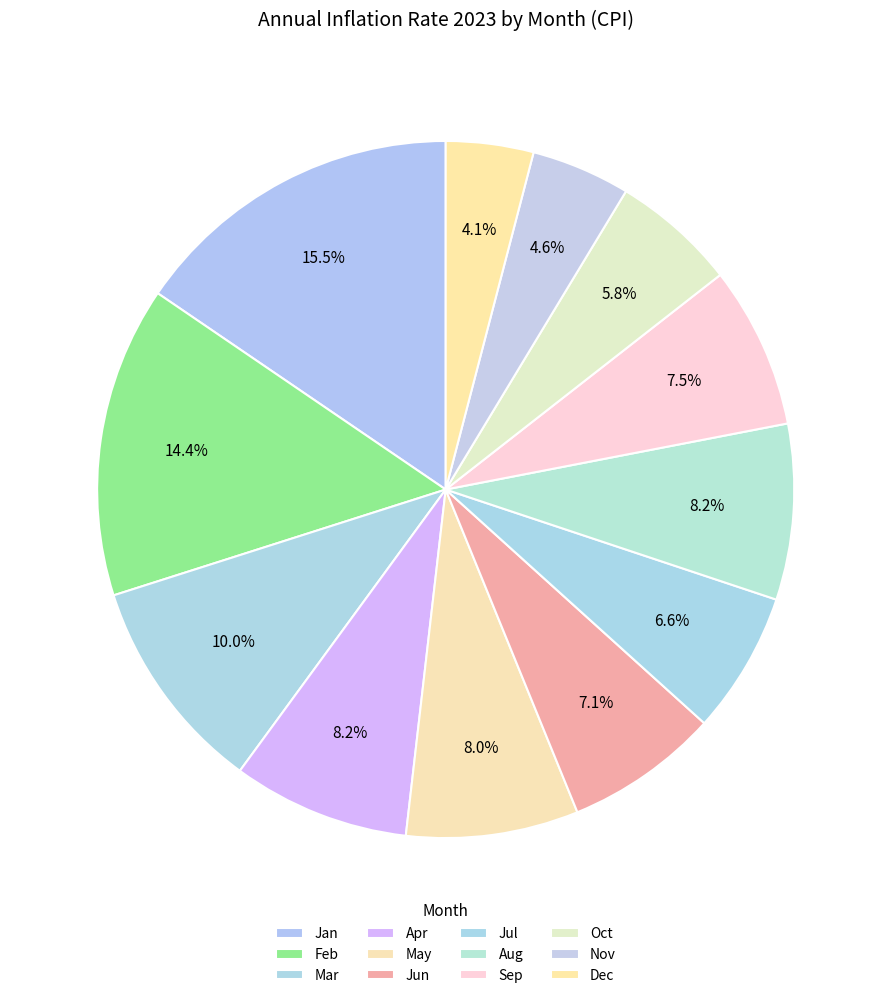

What is the smallest slice in the pie chart?

Dec